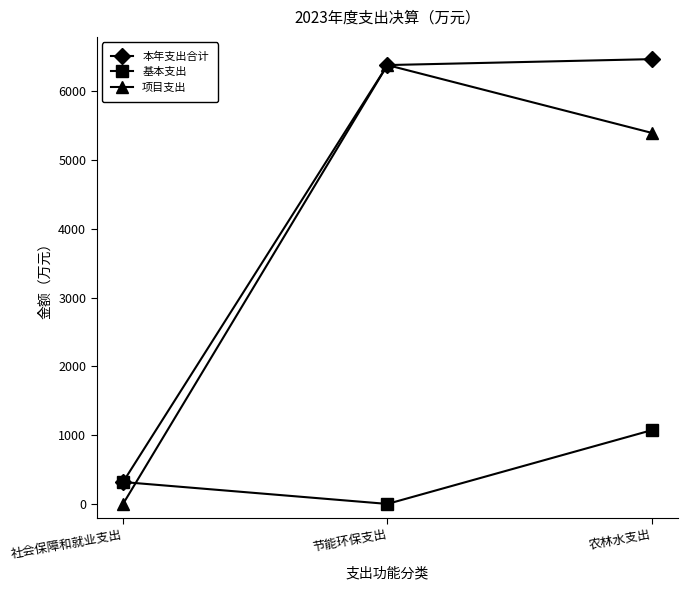

What position from the left is 农林水支出?

3